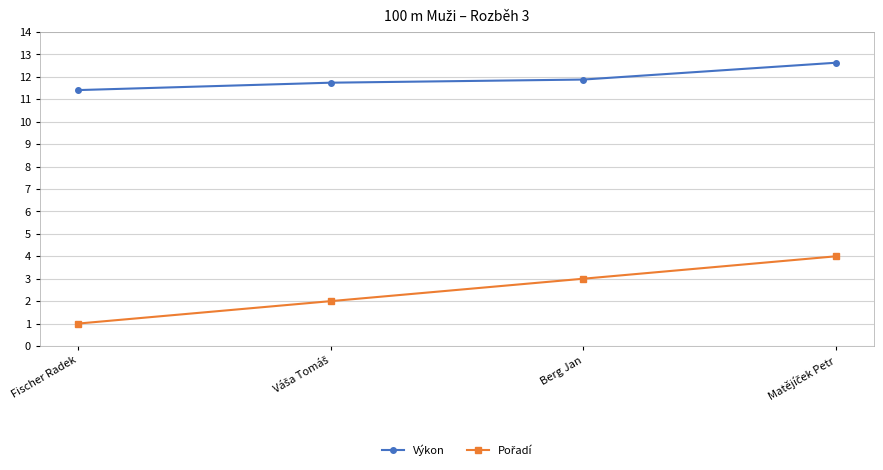

What is the maximum value shown in the chart?

12.6